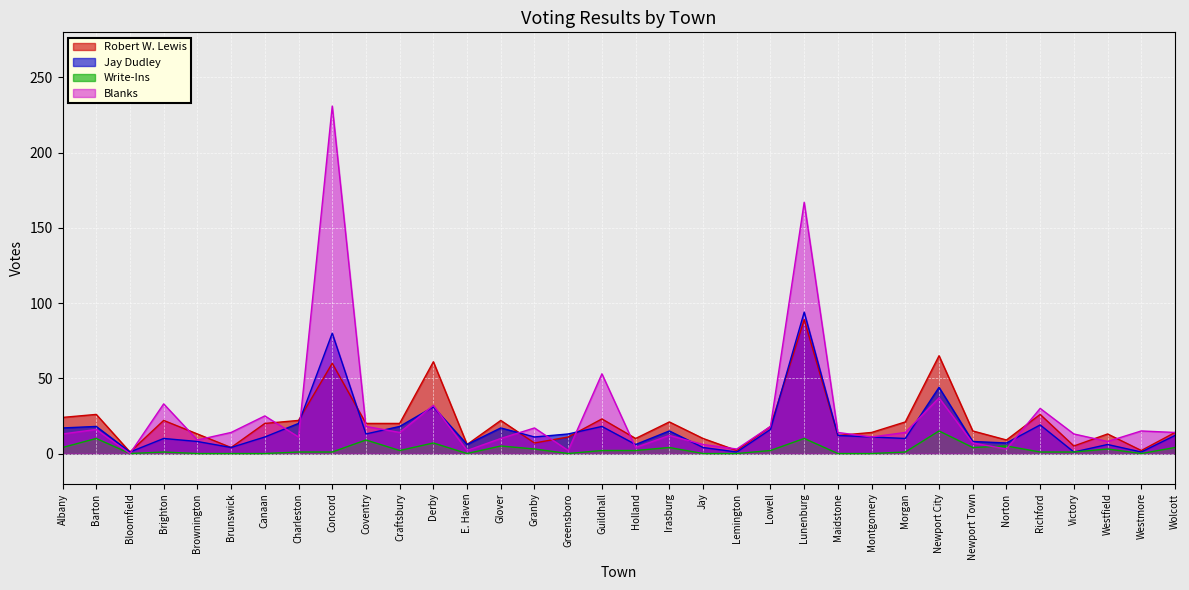

Does the chart display data point markers on the line(s)?

No